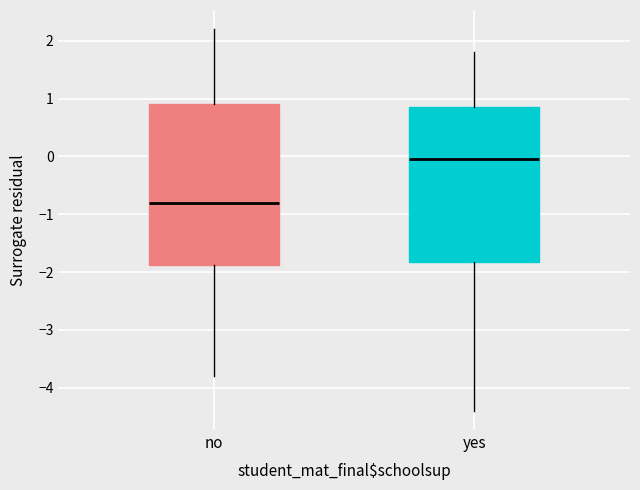

Reading left to right, transcribe this box plot: for each box, give where its median line is, the range the box spans, and where its two whiskers end, as read against the y-axis. The values are not printed on the chart, so give them approximately, as read against the axis.

no: median -0.8, box -1.9 to 0.9, whiskers -3.8 to 2.2
yes: median 0.0, box -1.8 to 0.9, whiskers -4.4 to 1.8